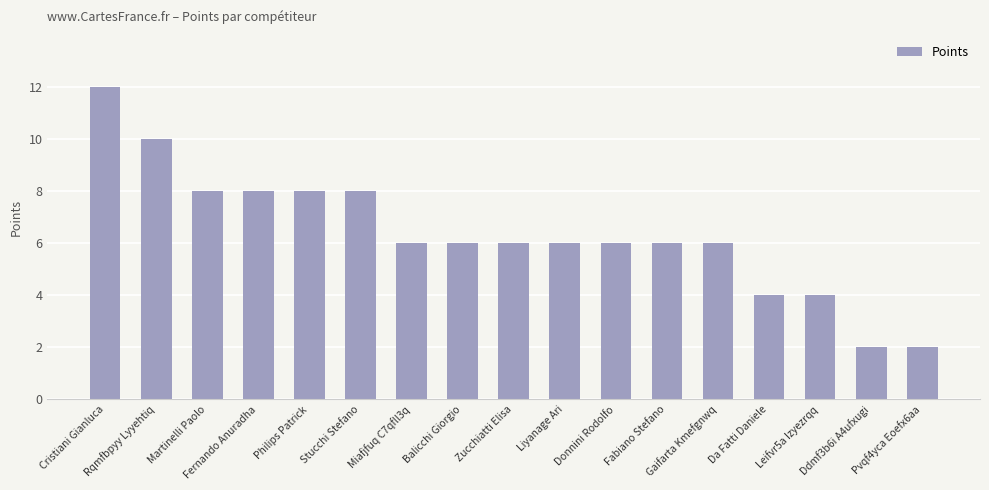

What is the label of the 13th bar from the left?

Gaifarta Kmefgnwq